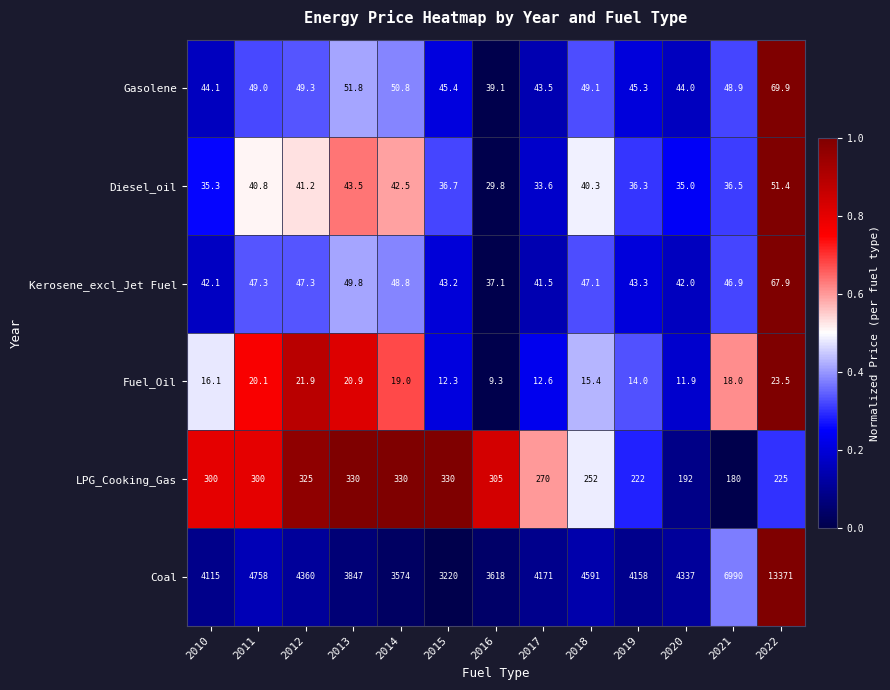

Rank the series at 2016 from highest to lowest value.

Coal, LPG_Cooking_Gas, Gasolene, Kerosene_excl_Jet Fuel, Diesel_oil, Fuel_Oil